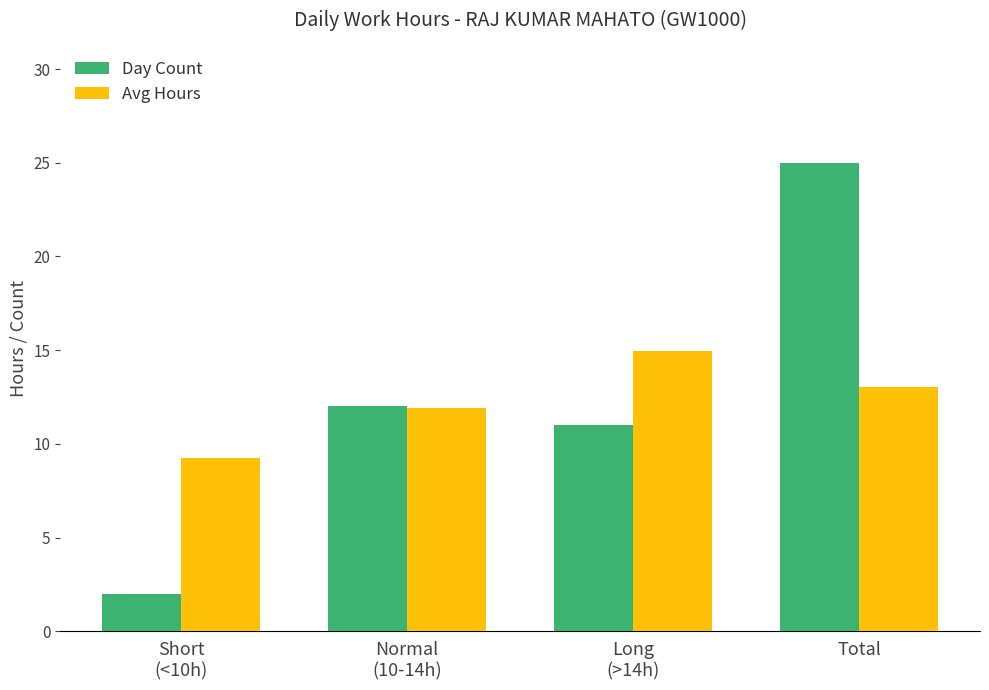

Which series changed the most between Normal
(10-14h) and Long
(>14h)?

Avg Hours